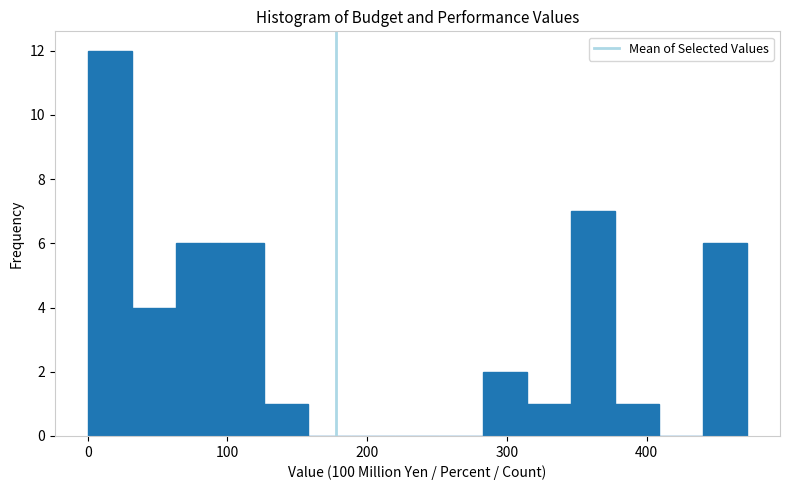

Read against the x-axis, roughly where is the centre of the tallest bar?

20